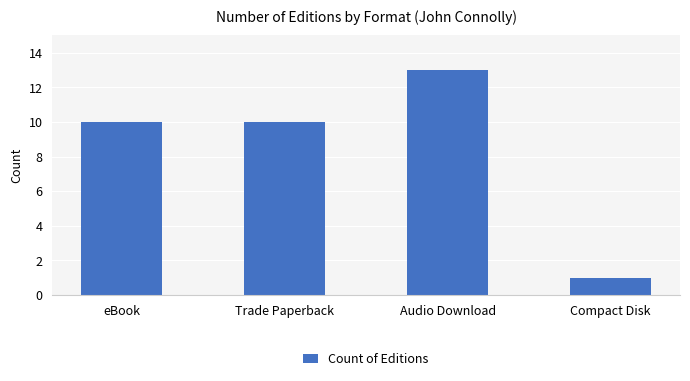

What is the difference between the values at Trade Paperback and Audio Download?

3